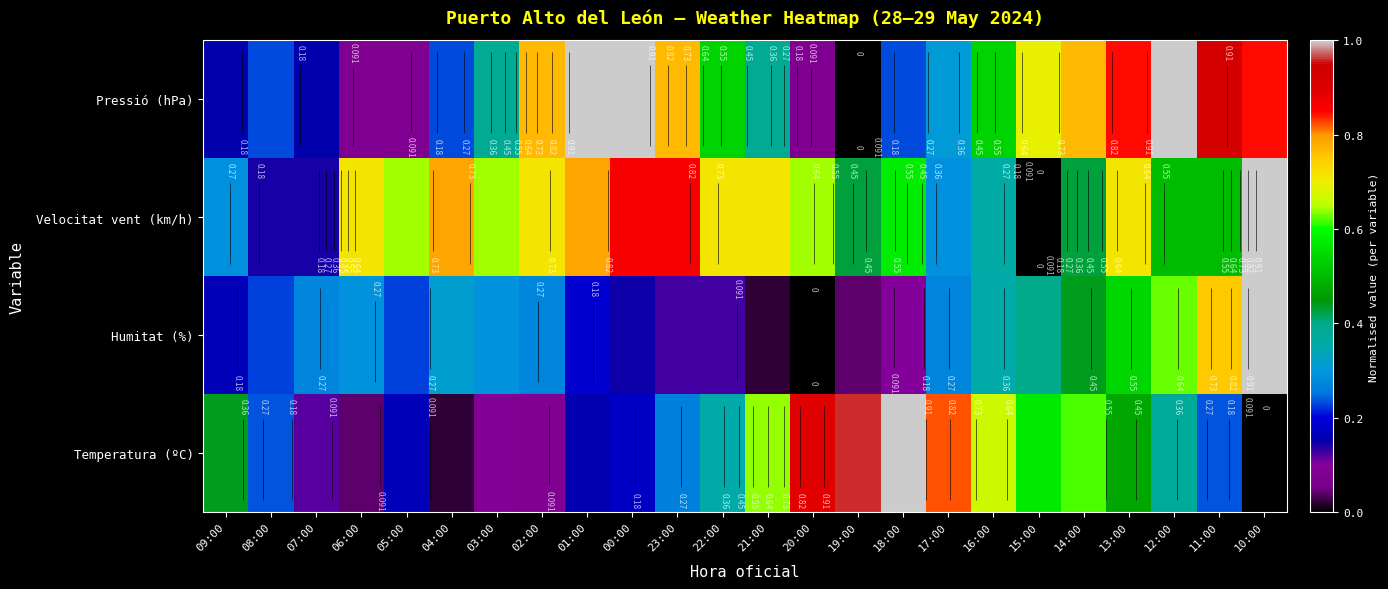

Count the Velocitat vent (km/h) values in the range 0 to 1.

24